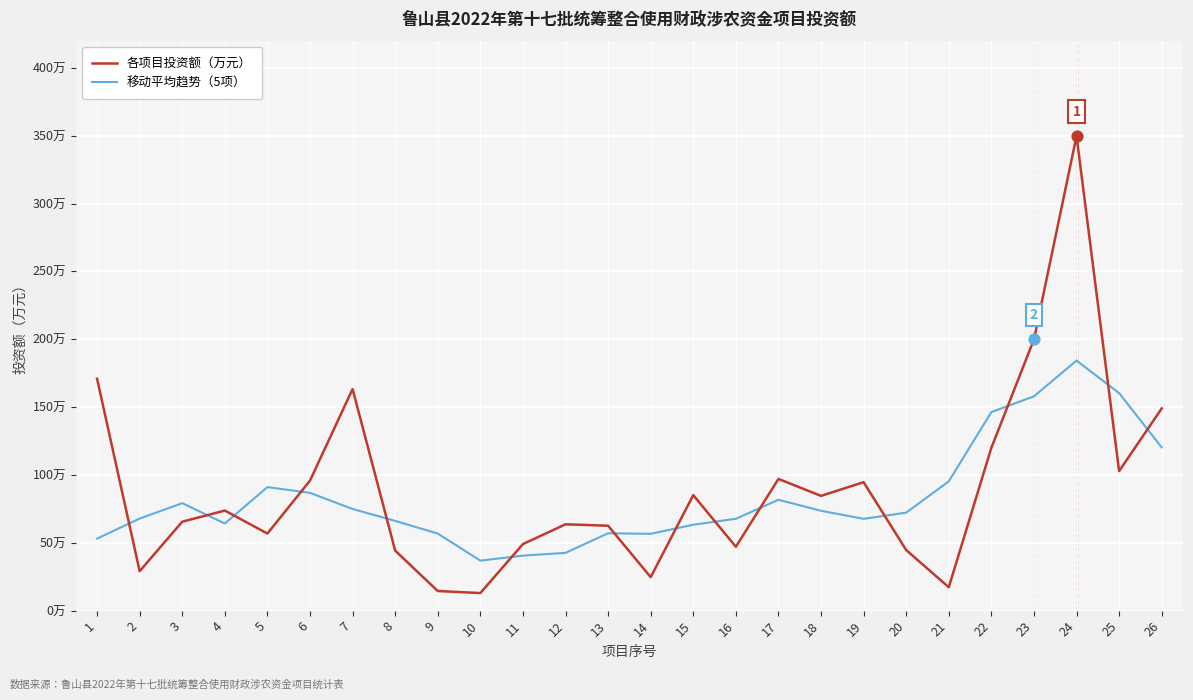

Does the chart have visible grid lines?

Yes